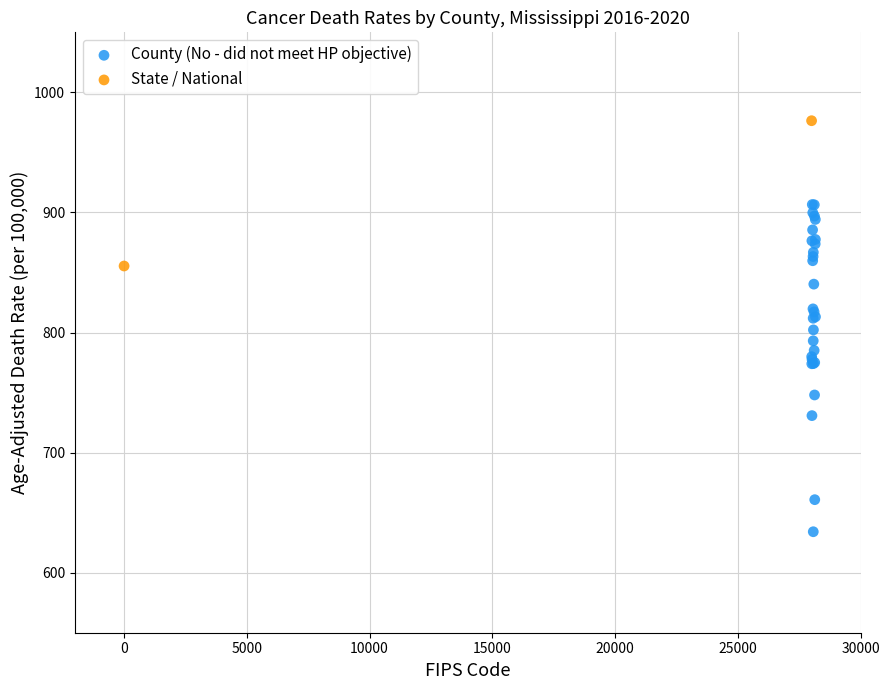

What are all the series names shown in the legend?

County (No - did not meet HP objective), State / National